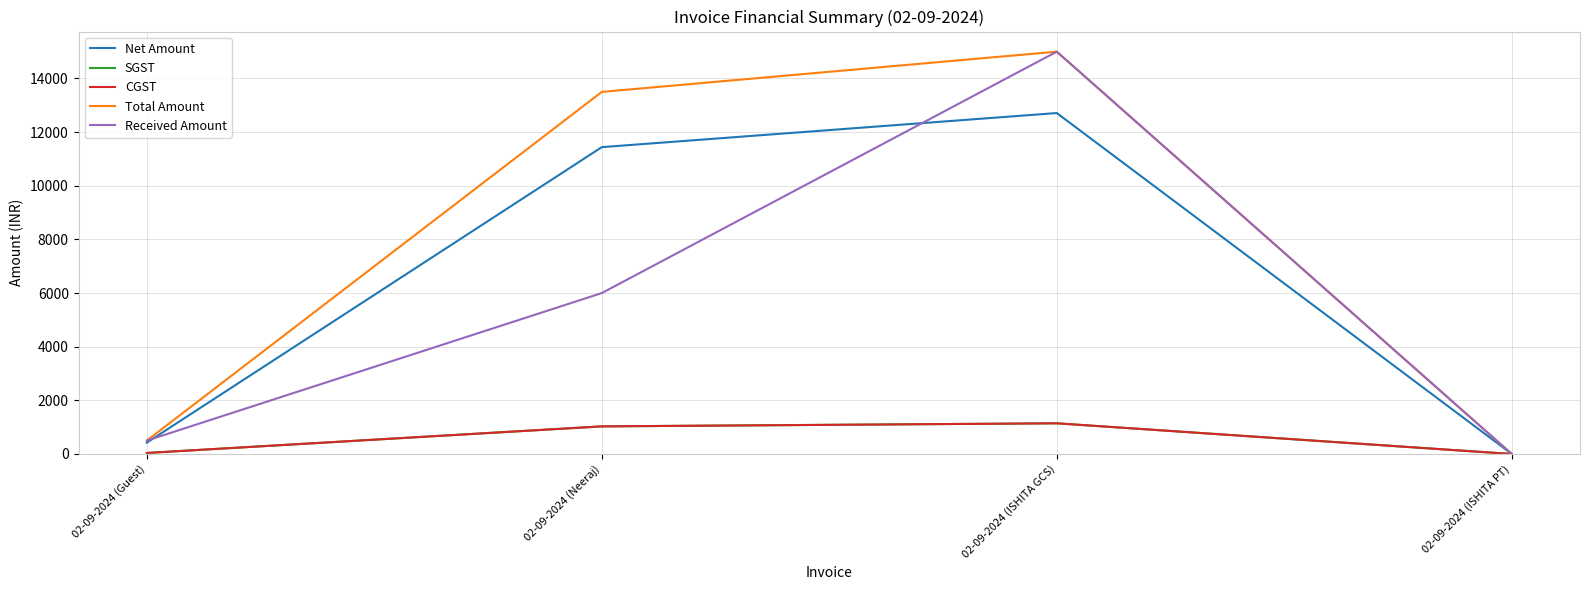

True or false: Received Amount has a value of 500.0 at 02-09-2024 (Guest).

True